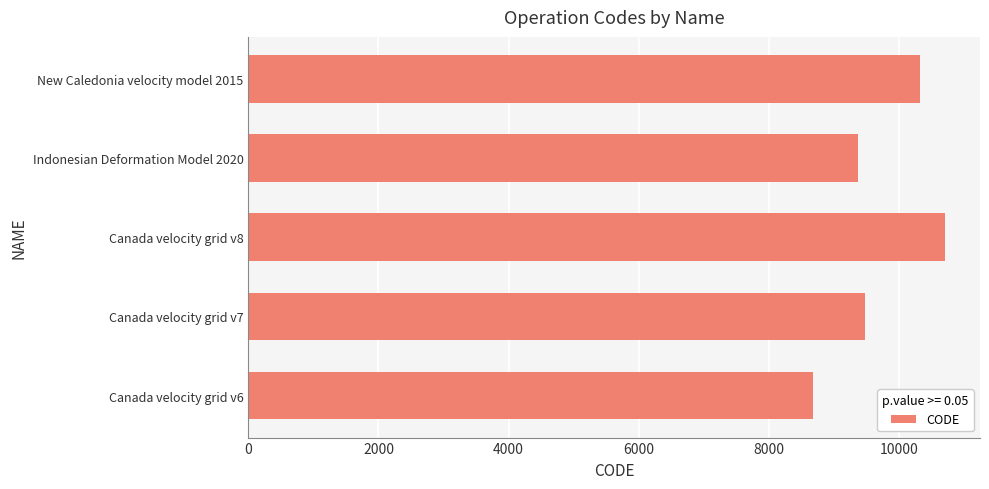

Reading bottom to top, what are all the values shown in this chart?

8676	9483	10707	9375	10323